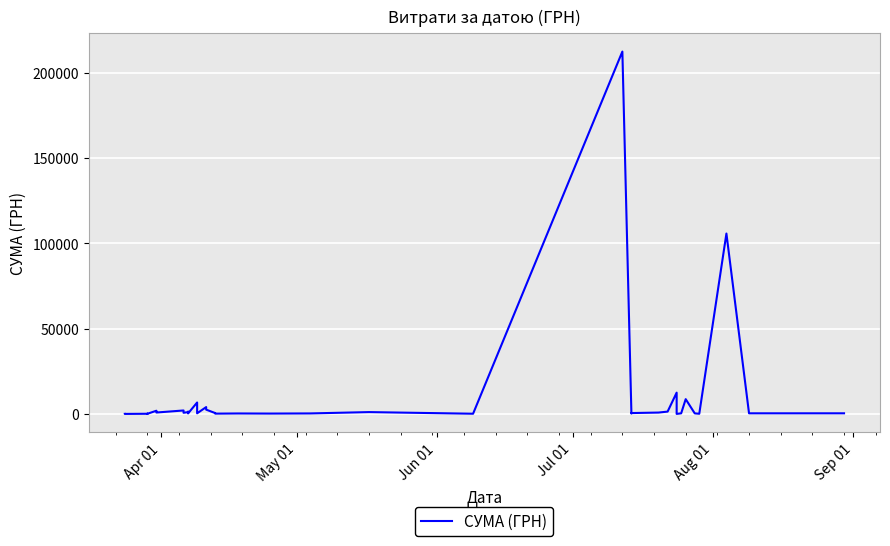

How many points are lower than both their immediate neighbors (excluding endpoints)?

13